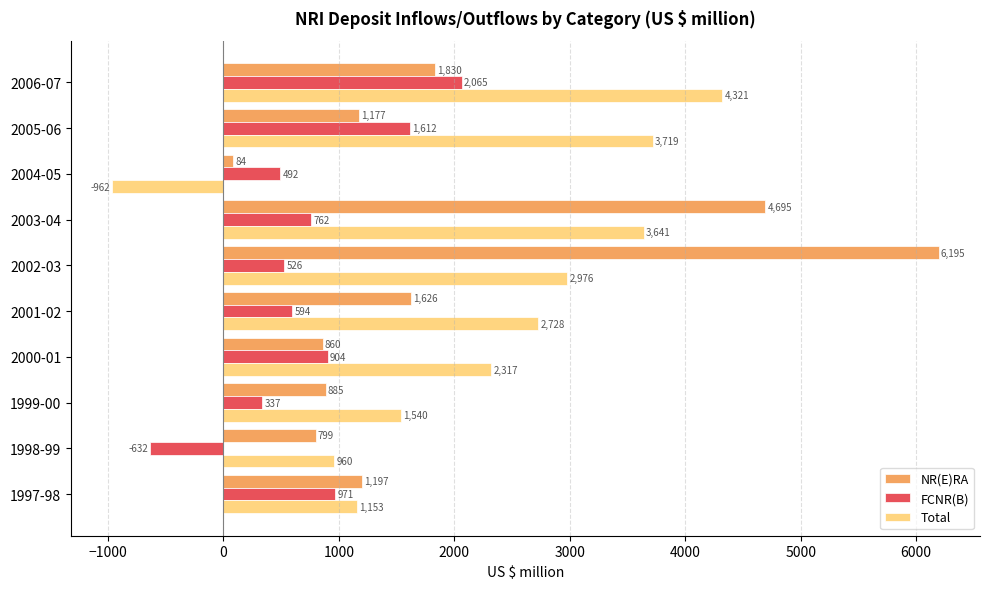

What is the sum of all Total values?

22393